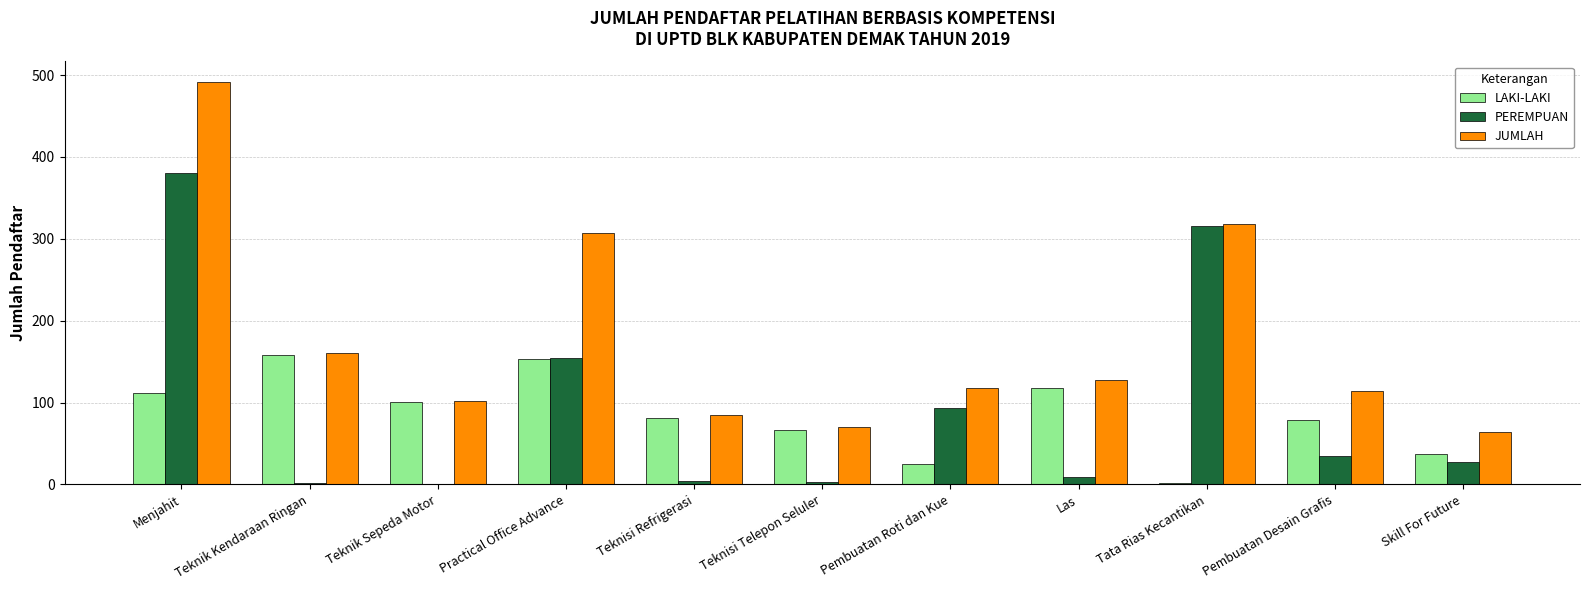

What is the difference between the LAKI-LAKI values at Skill For Future and Teknisi Refrigerasi?

44